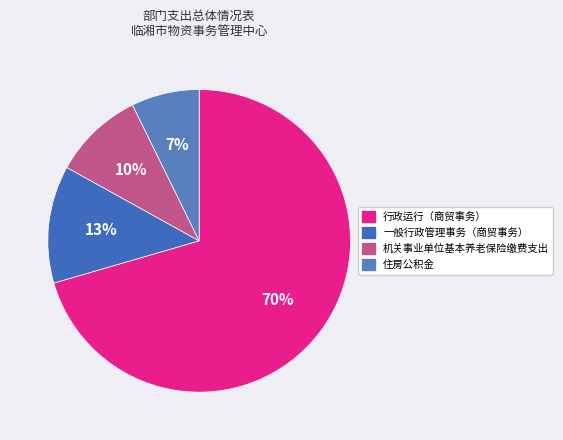

What percentage is the 机关事业单位基本养老保险缴费支出 slice, to the nearest percent?

10%